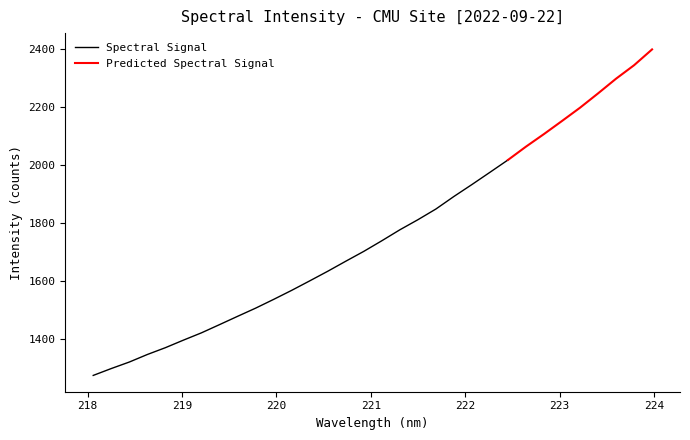

What is the maximum value shown in the chart?

2397.4